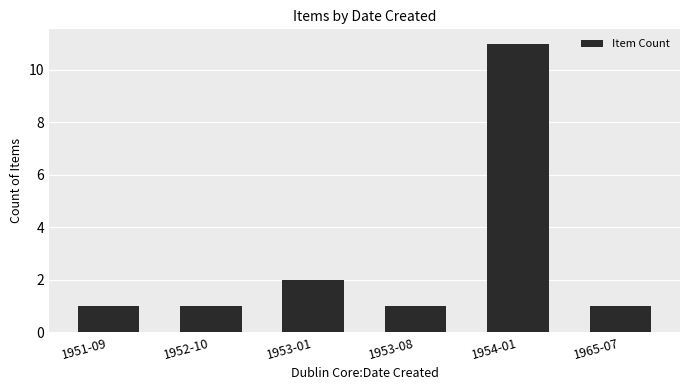

Is it true that the value at 1952-10 is 1?

True